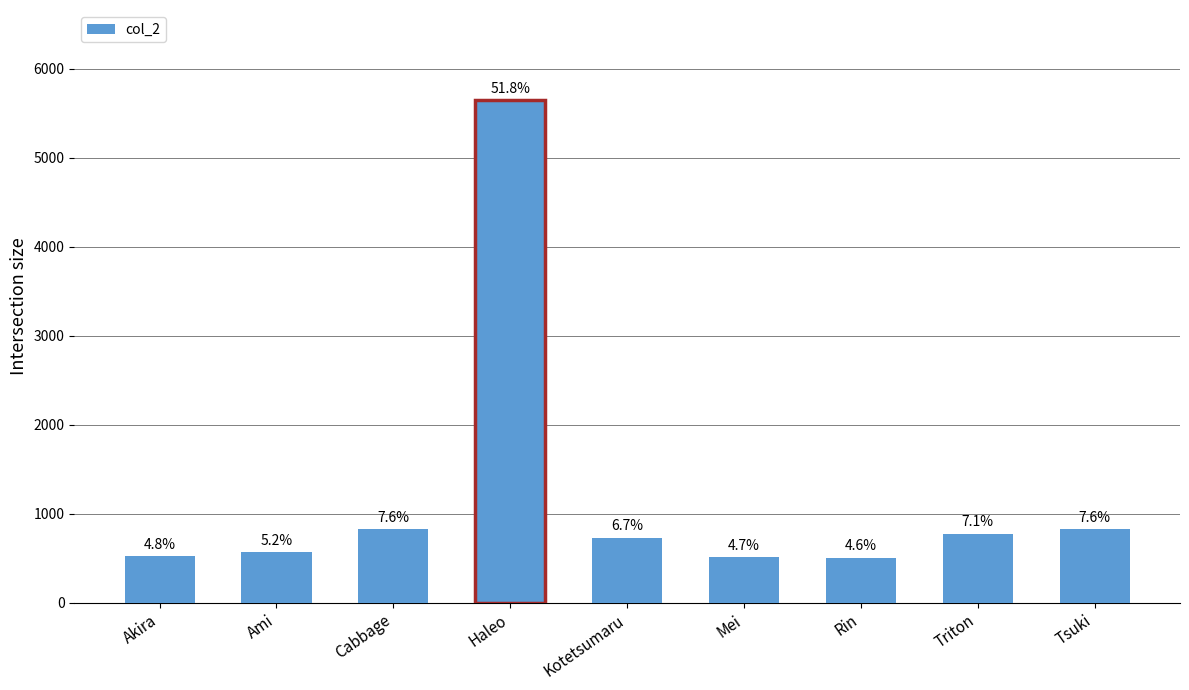

At which label does the data first exceed 730?

Cabbage